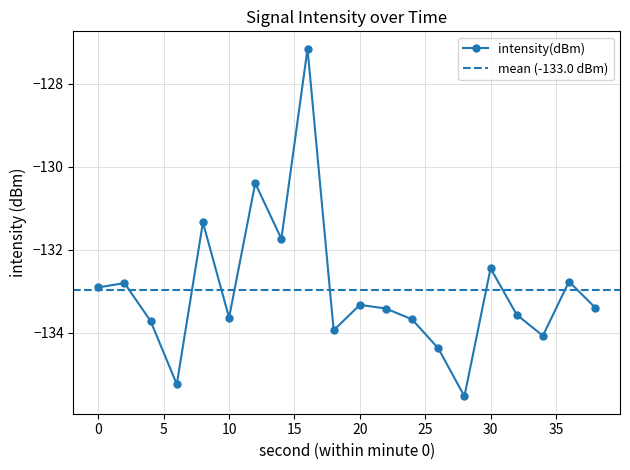

True or false: the data shows -52.0 at 30.

False